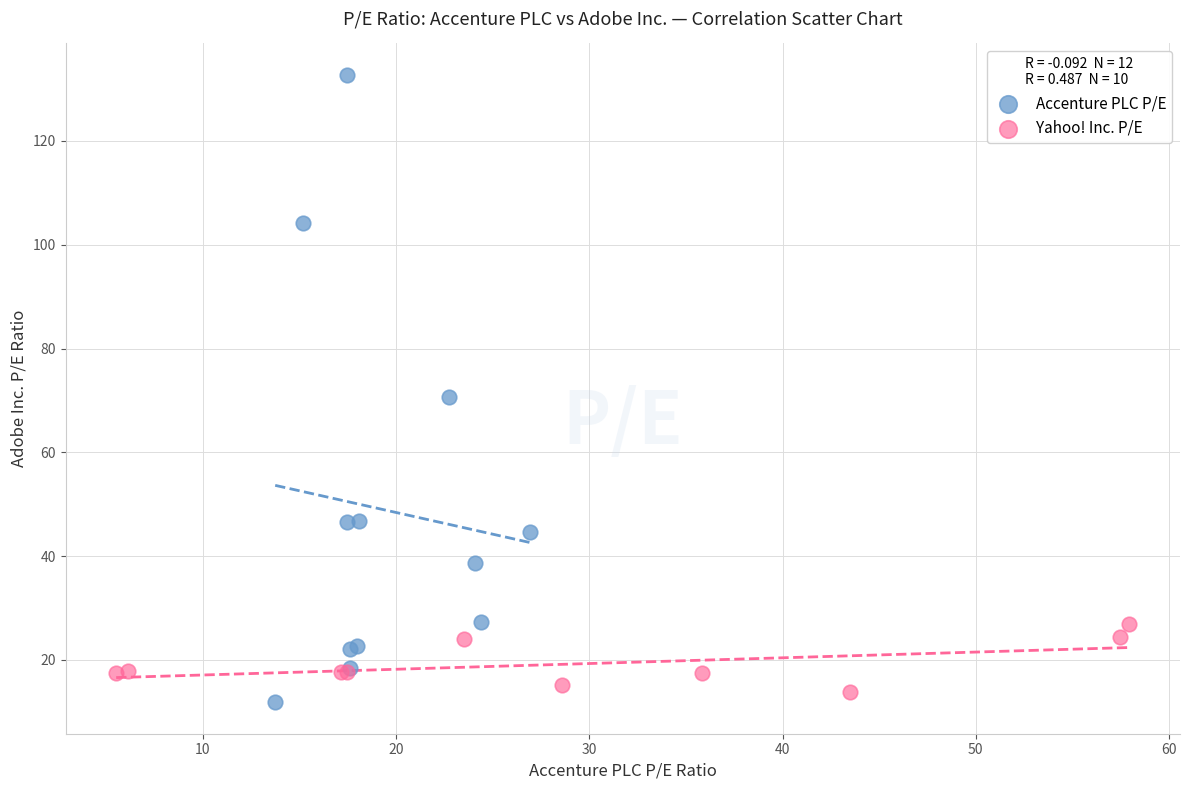

Which series reaches the maximum Y coordinate?

Accenture PLC P/E